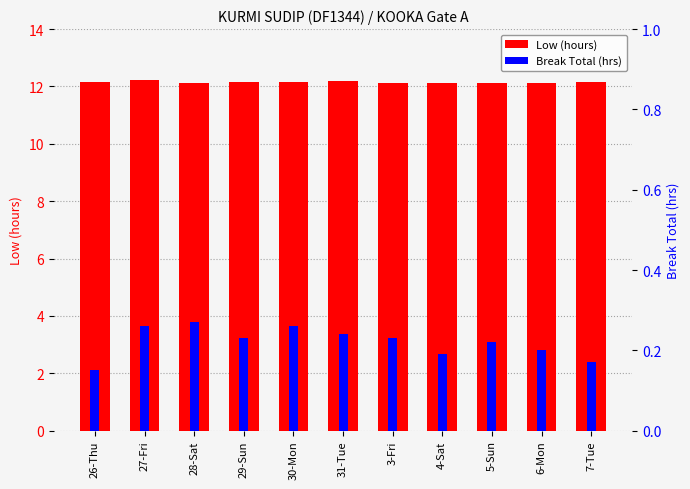

What is the difference between the second highest and minimum values in the Break Total (hrs) series?

0.1